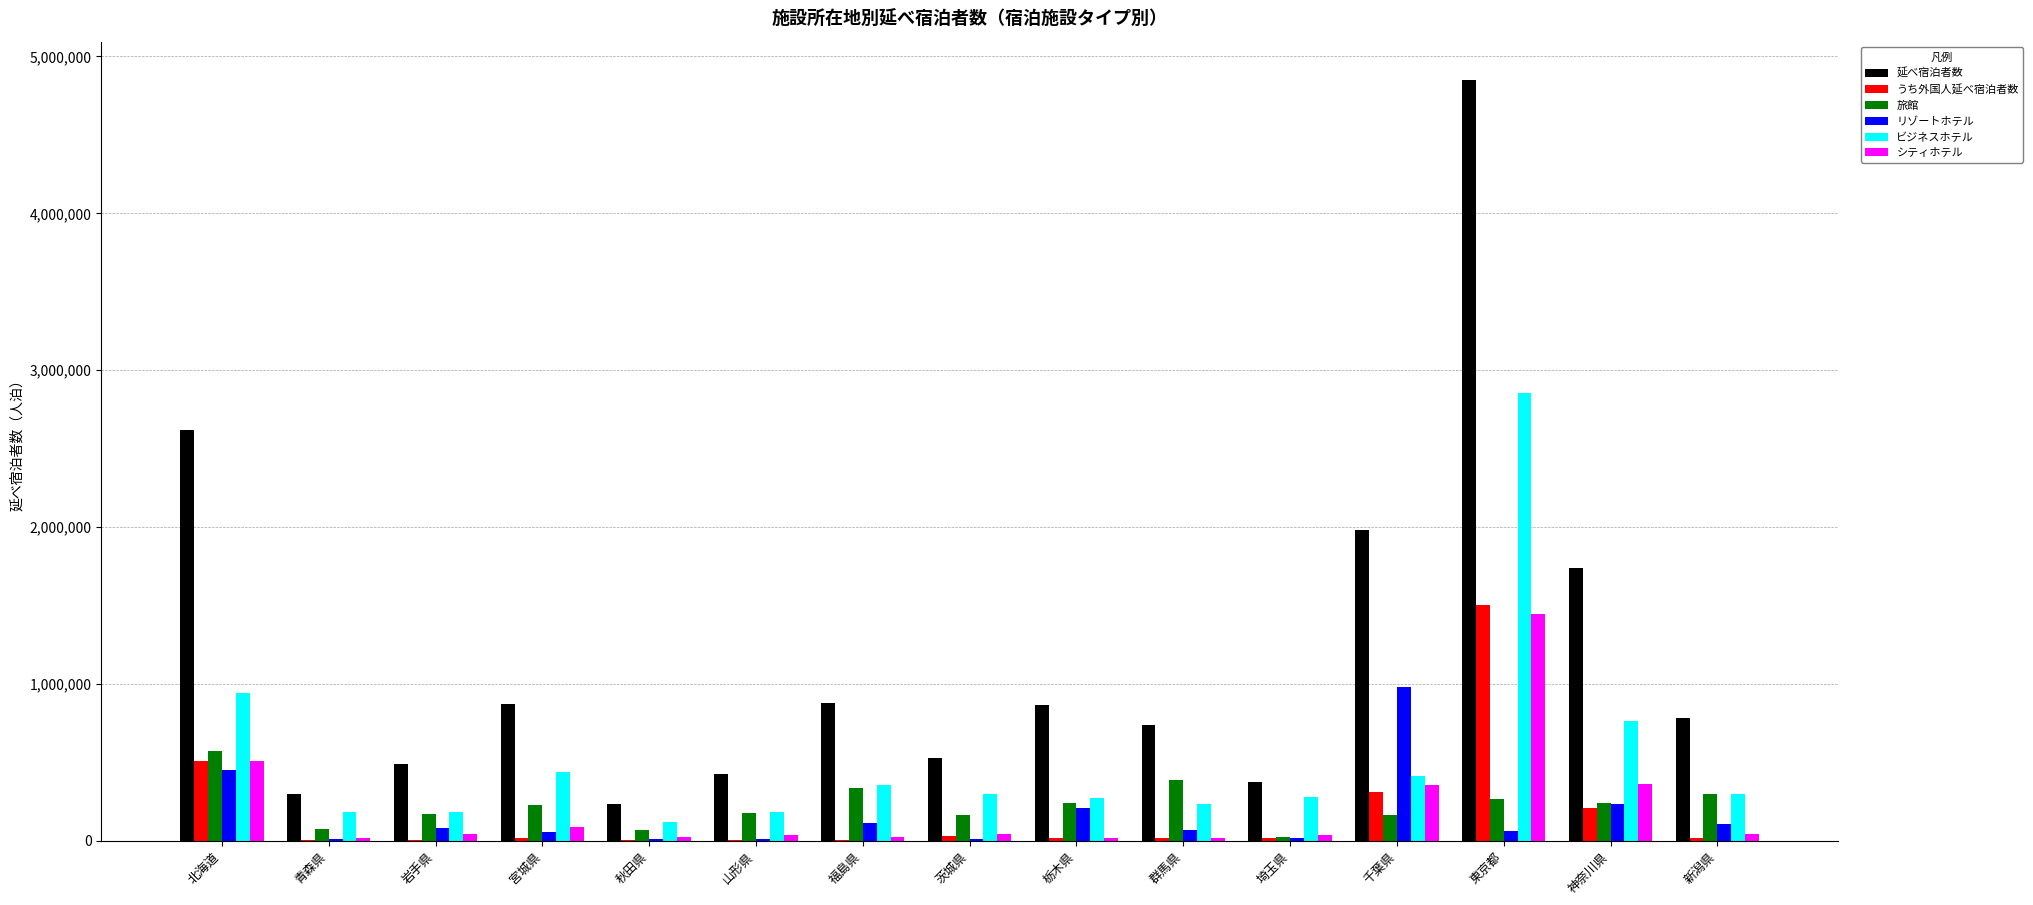

Which category has the highest value in the うち外国人延べ宿泊者数 series?

東京都